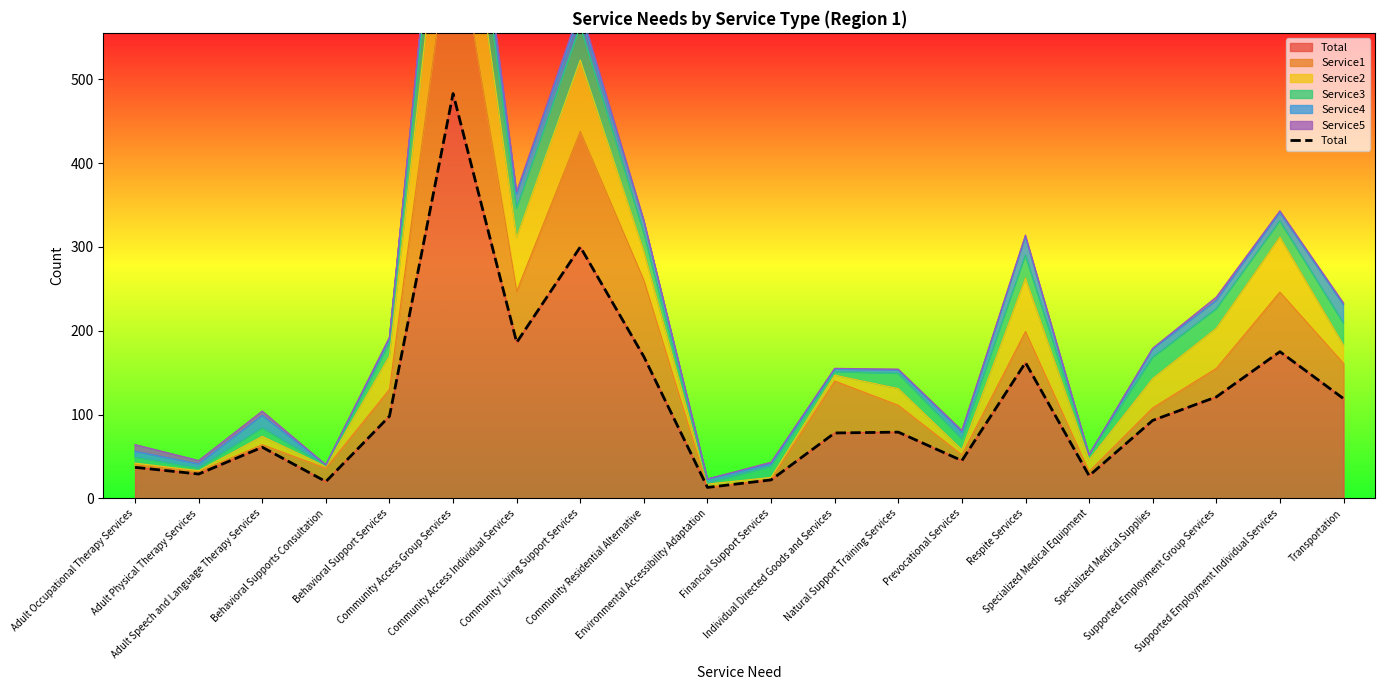

Read the value at Financial Support Services.

22